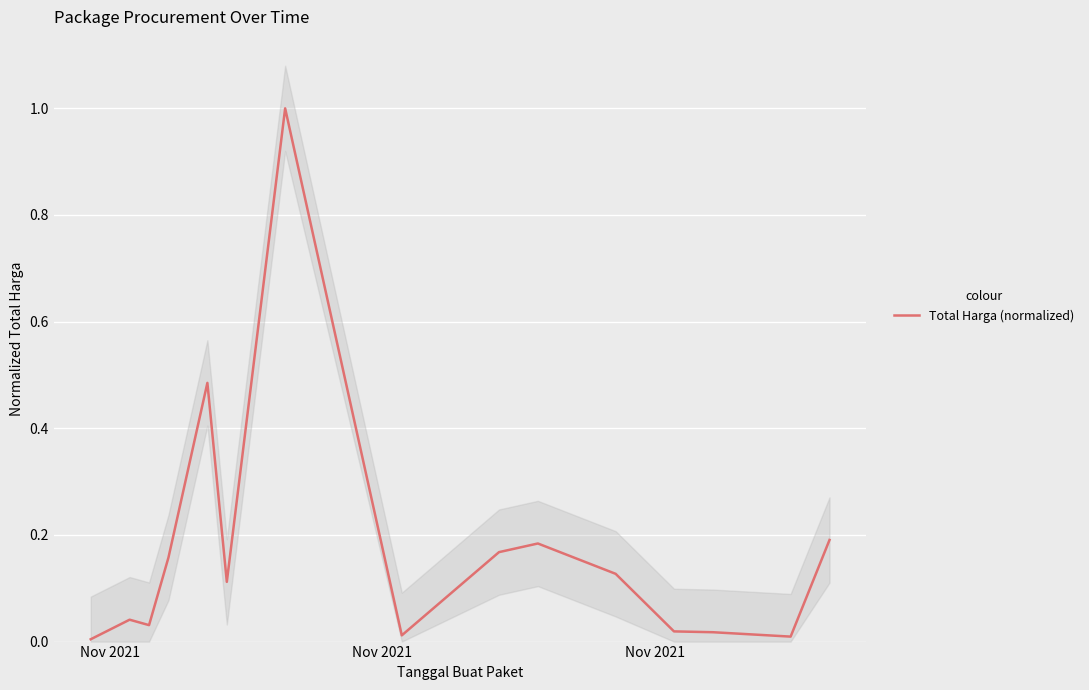

What is the highest value of the Total Harga (normalized) series?

1.0